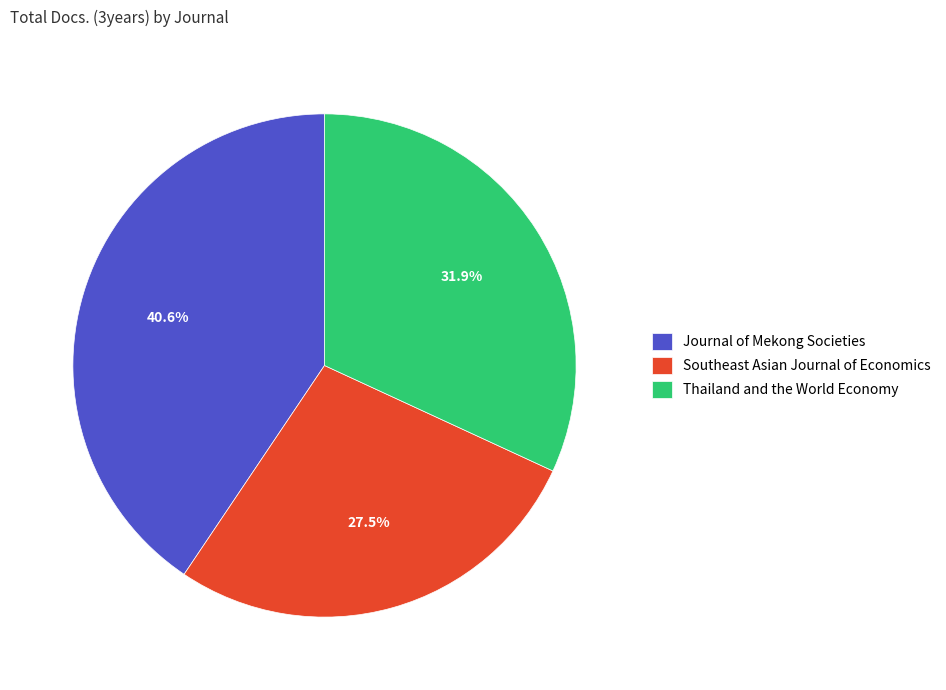

Count the number of slices in the pie.

3